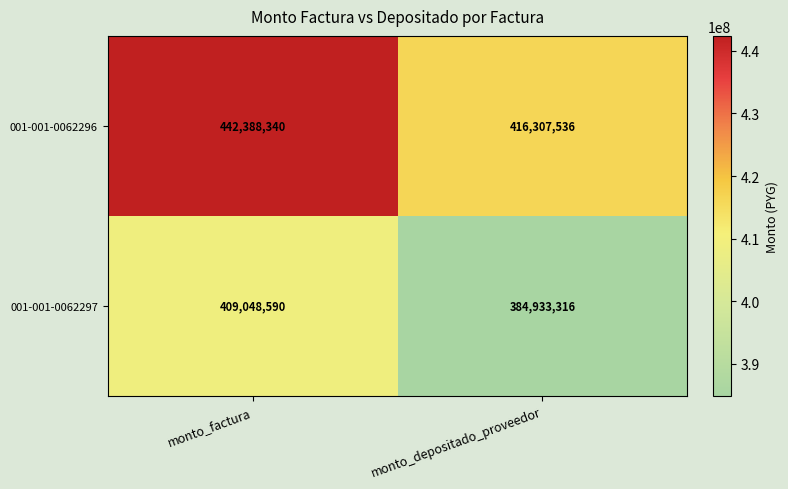

What is the difference between the highest and lowest values at monto_factura?

33339750